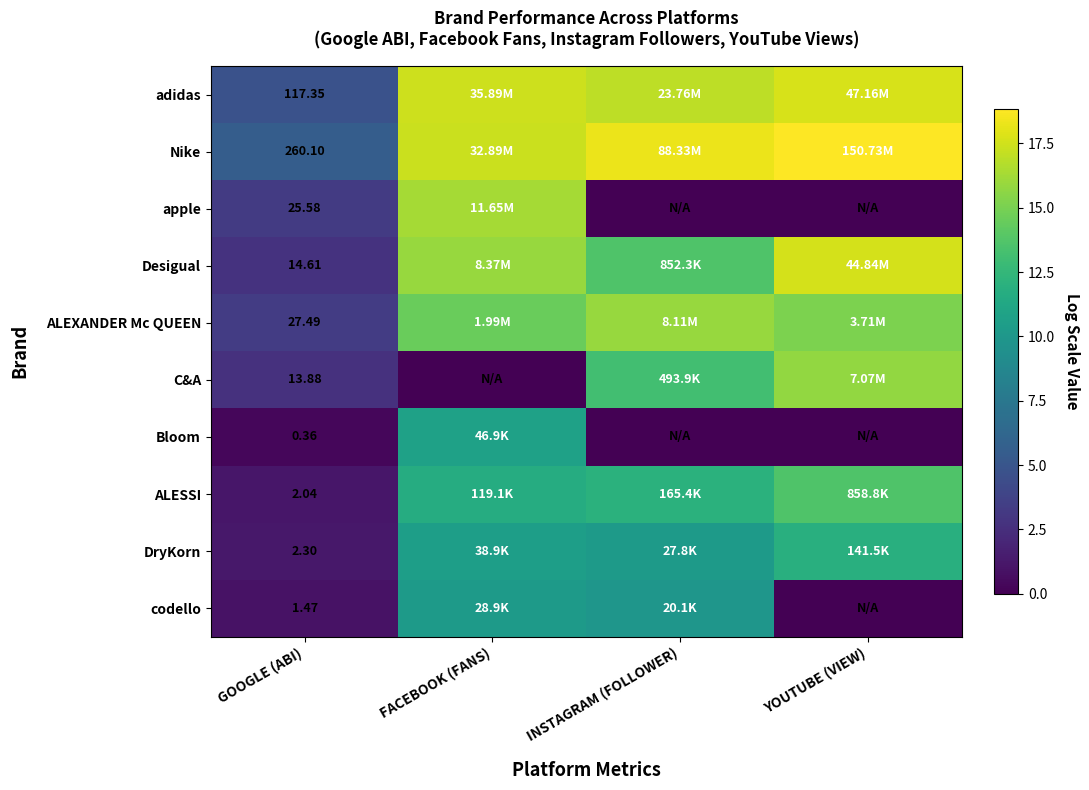

List the series in order of their peak value, lowest first.

codello, Bloom, DryKorn, ALESSI, C&A, ALEXANDER Mc QUEEN, apple, Desigual, adidas, Nike